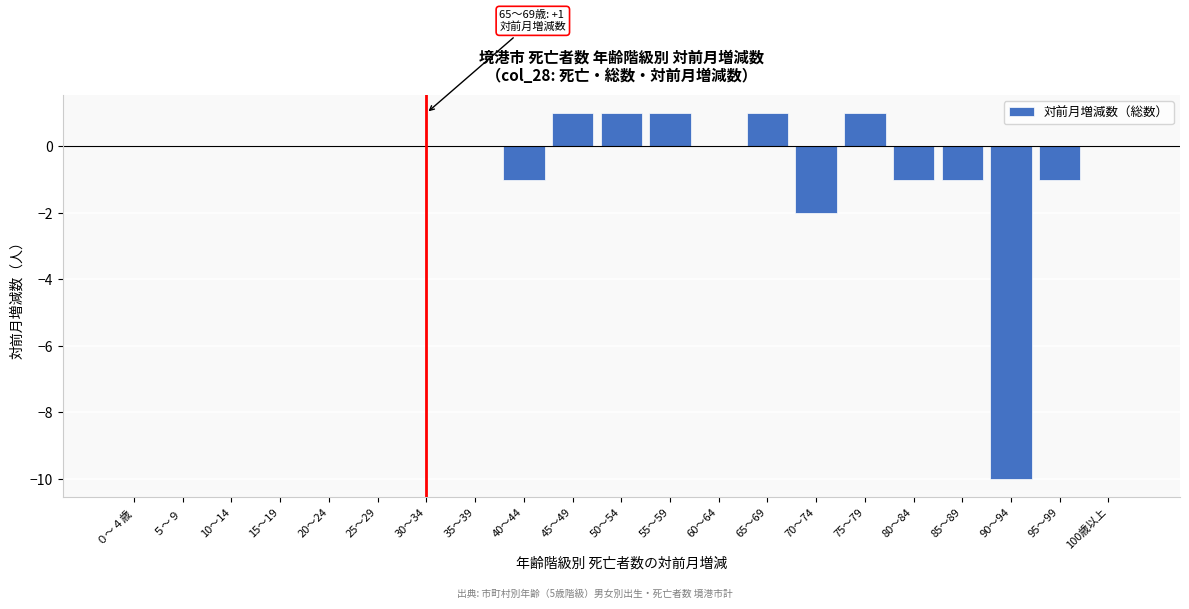

Reading left to right, extract all data points from this chart.

０～４歳=0	５～９=0	10～14=0	15～19=0	20～24=0	25～29=0	30～34=0	35～39=0	40～44=-1	45～49=1	50～54=1	55～59=1	60～64=0	65～69=1	70～74=-2	75～79=1	80～84=-1	85～89=-1	90～94=-10	95～99=-1	100歳以上=0